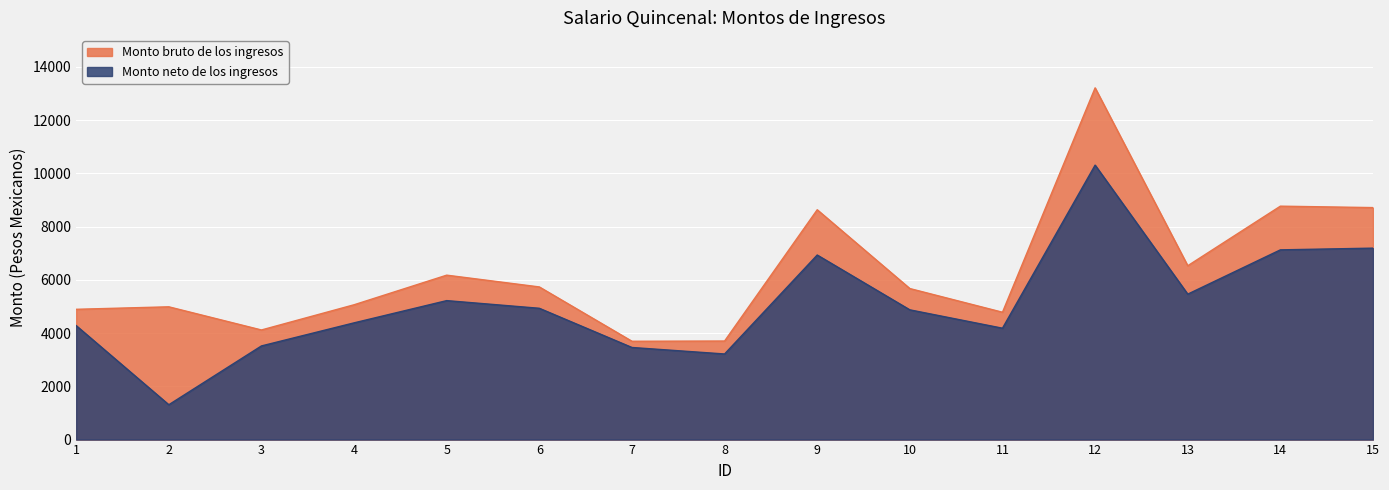

Rank the series by their maximum value, from lowest to highest.

Monto neto de los ingresos, Monto bruto de los ingresos